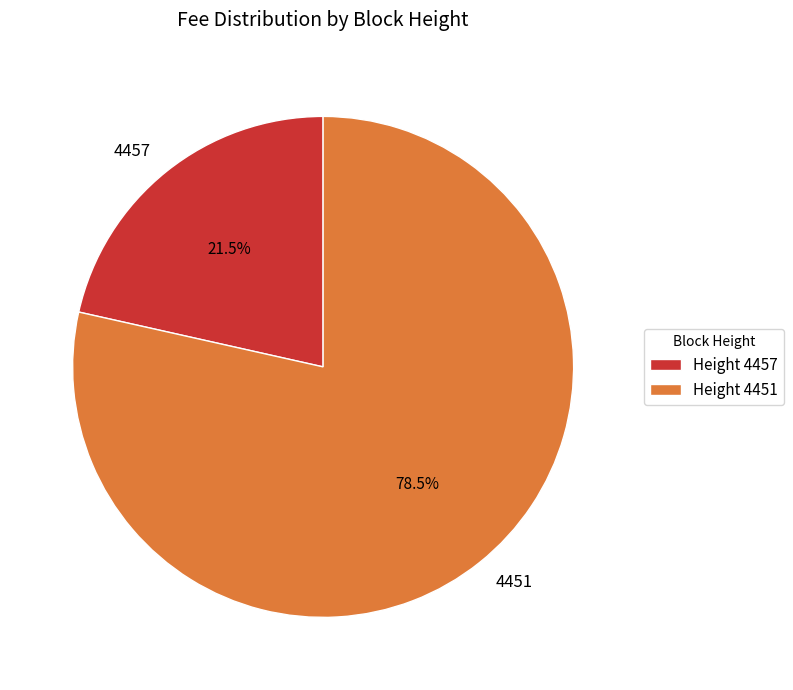

Rank the categories by value from highest to lowest.

4451, 4457